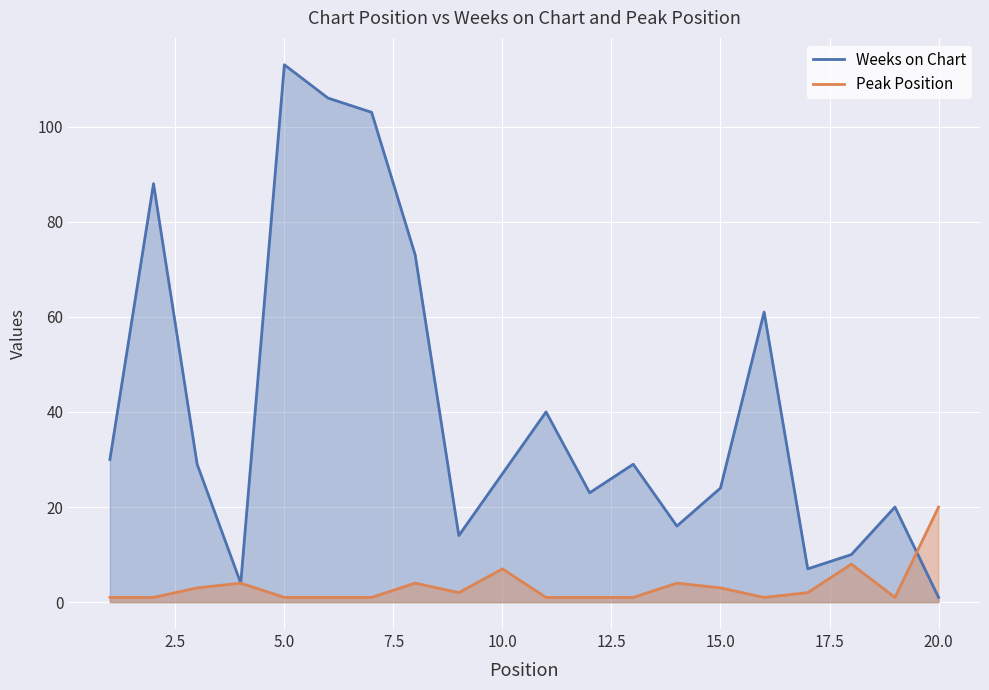

What is the lowest value of the Weeks on Chart series?

1